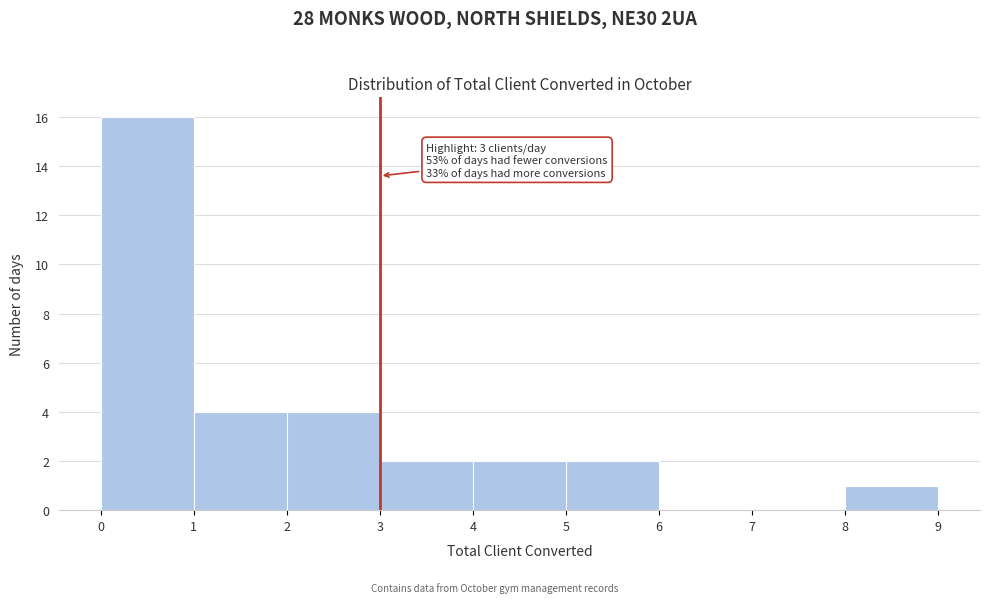

Which range on the x-axis has the tallest bar?

0 to 1